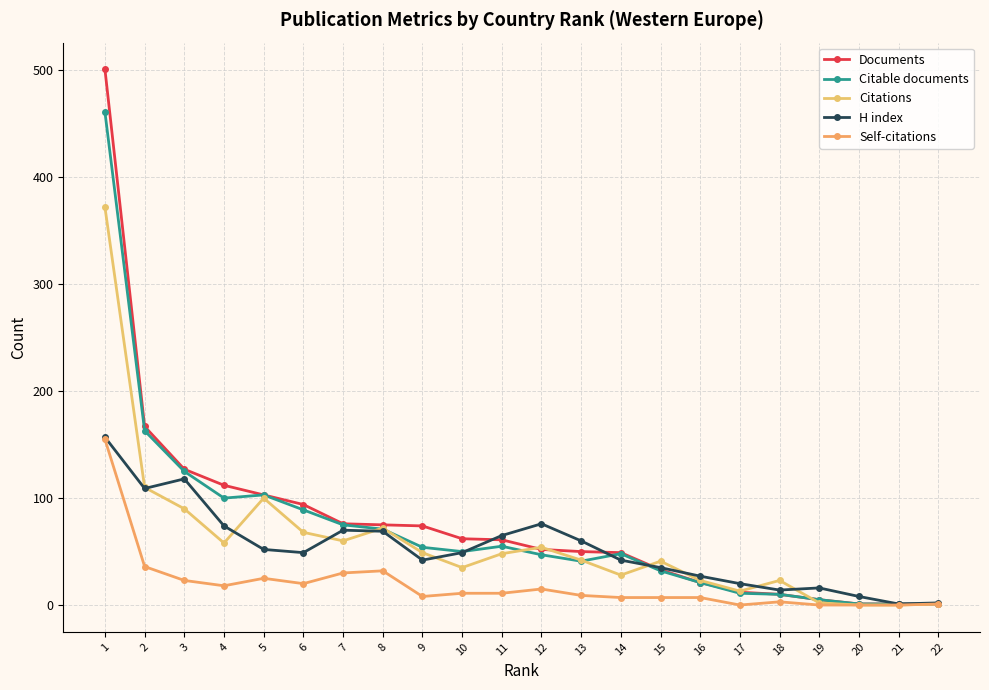

The value of Citations at 6 is 17. True or false?

False